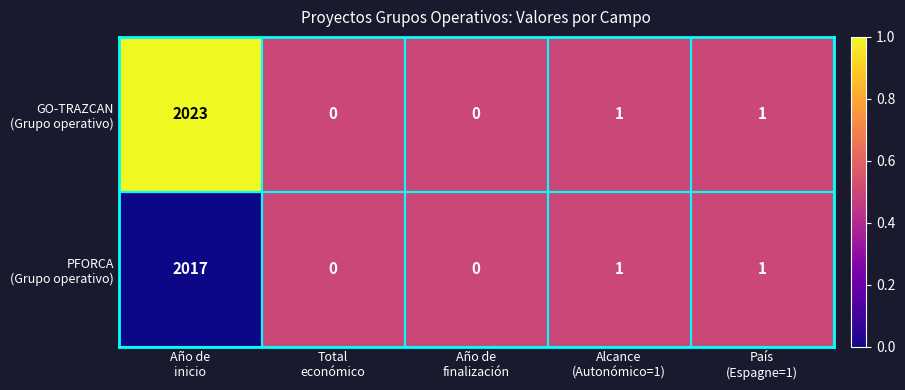

What is the greatest value displayed?

2023